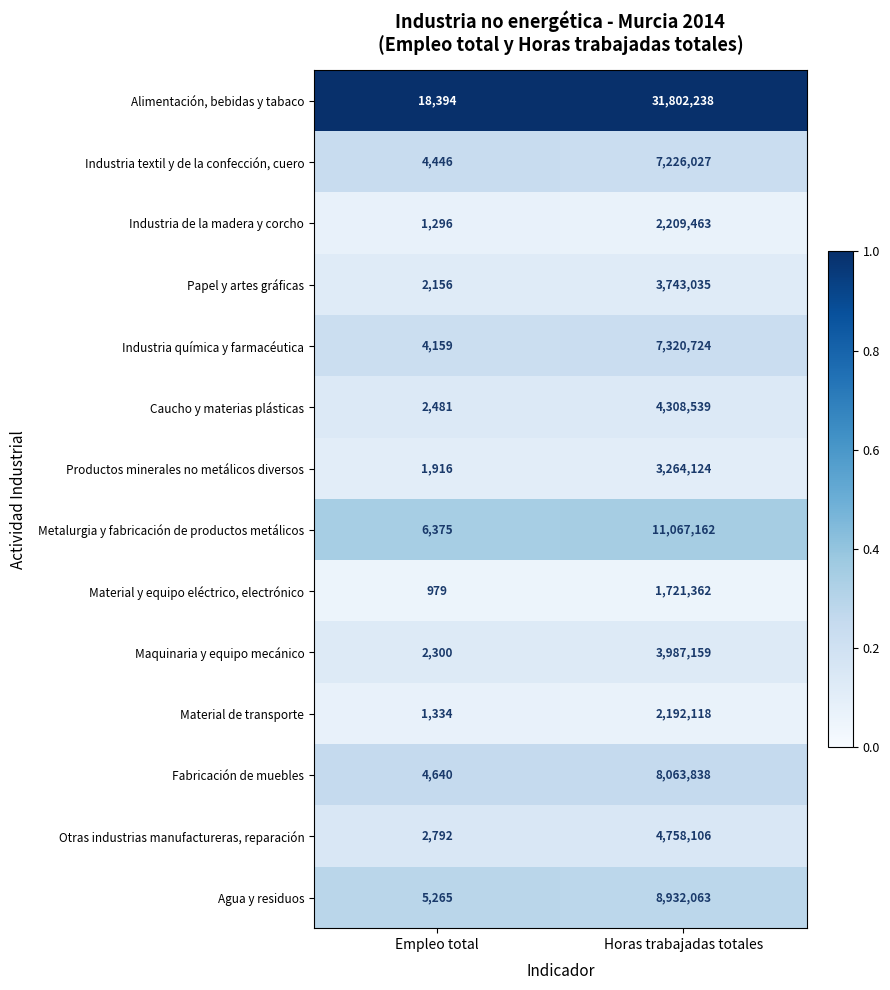

What is the maximum value shown in the chart?

31802238